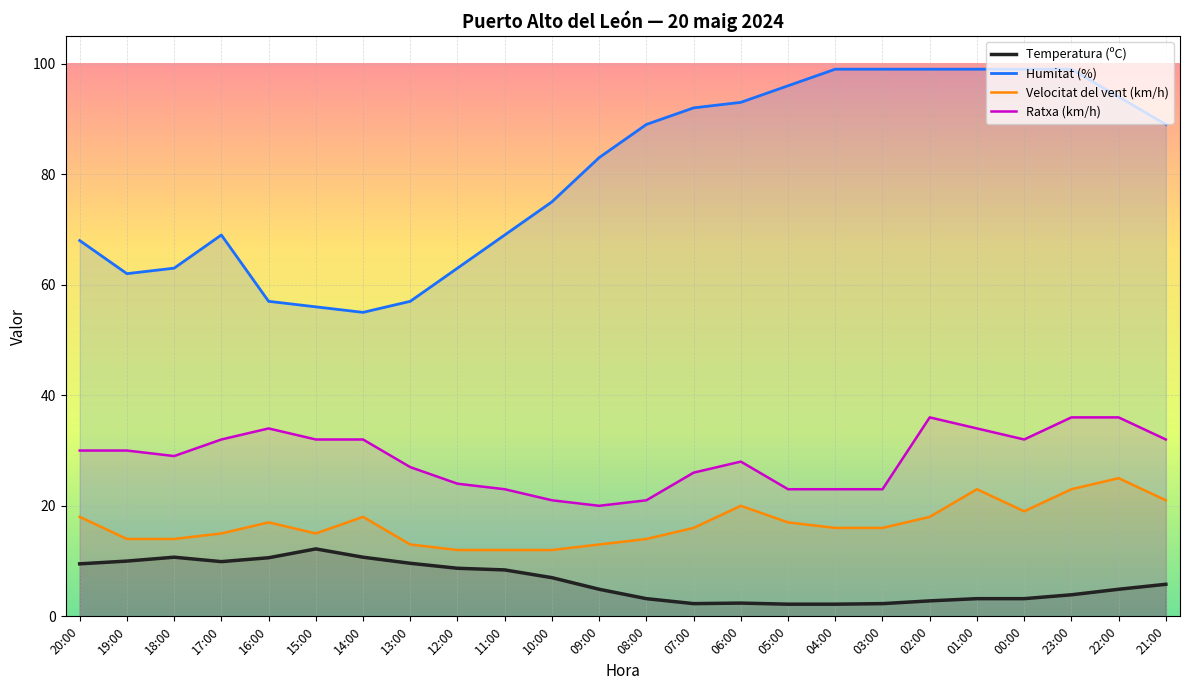

What are all the series names shown in the legend?

Temperatura (ºC), Humitat (%), Velocitat del vent (km/h), Ratxa (km/h)